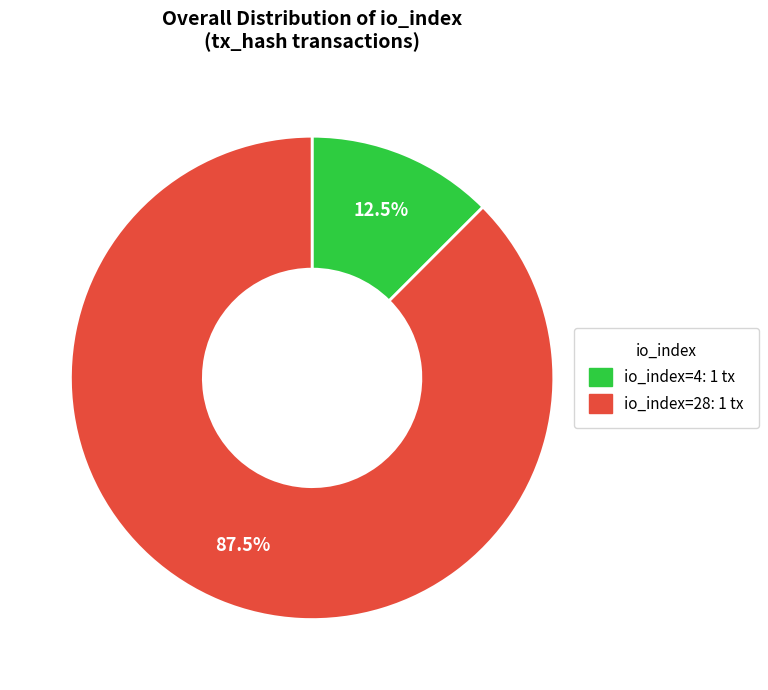

To the nearest percent, what is the combined percentage of io_index=4 and io_index=28?

100%